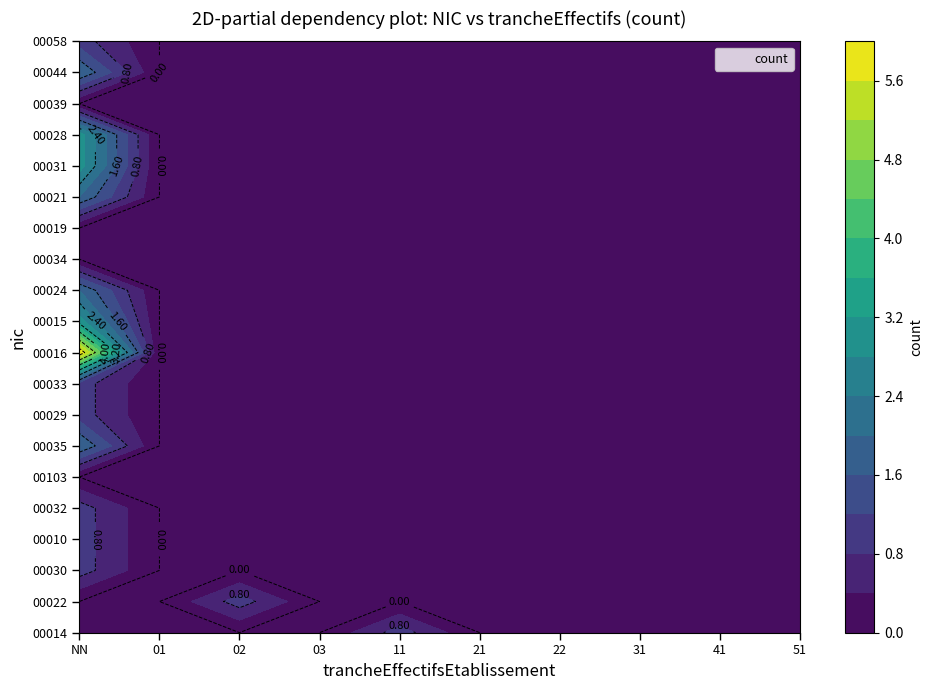

Is it true that 00031 equals 0 at 22?

True